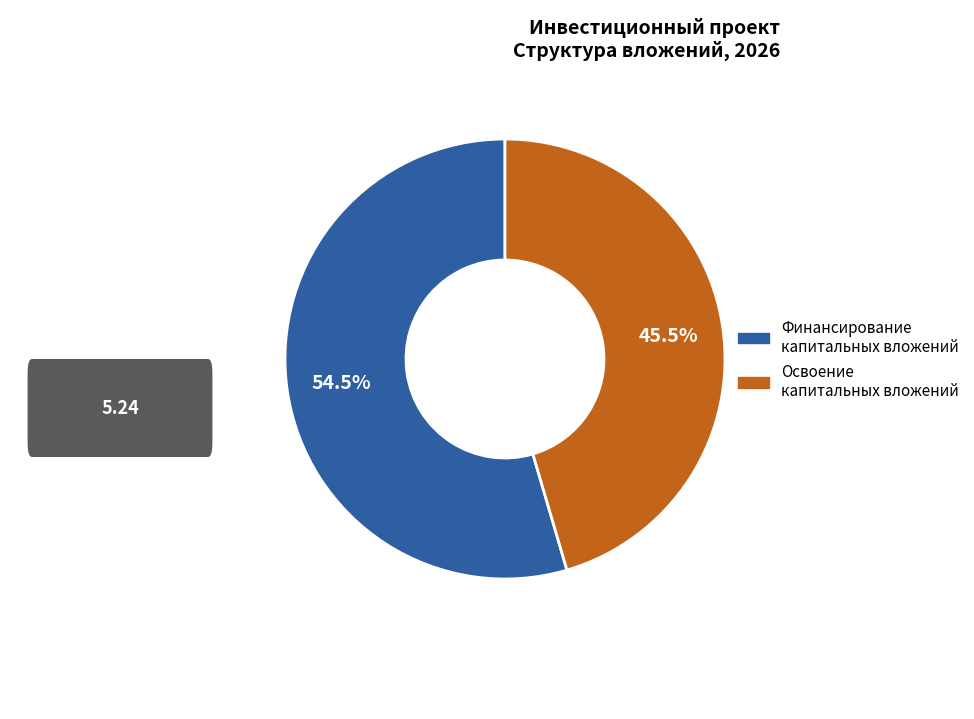

Is it true that Освоение капитальных вложений is 57% of the pie?

False